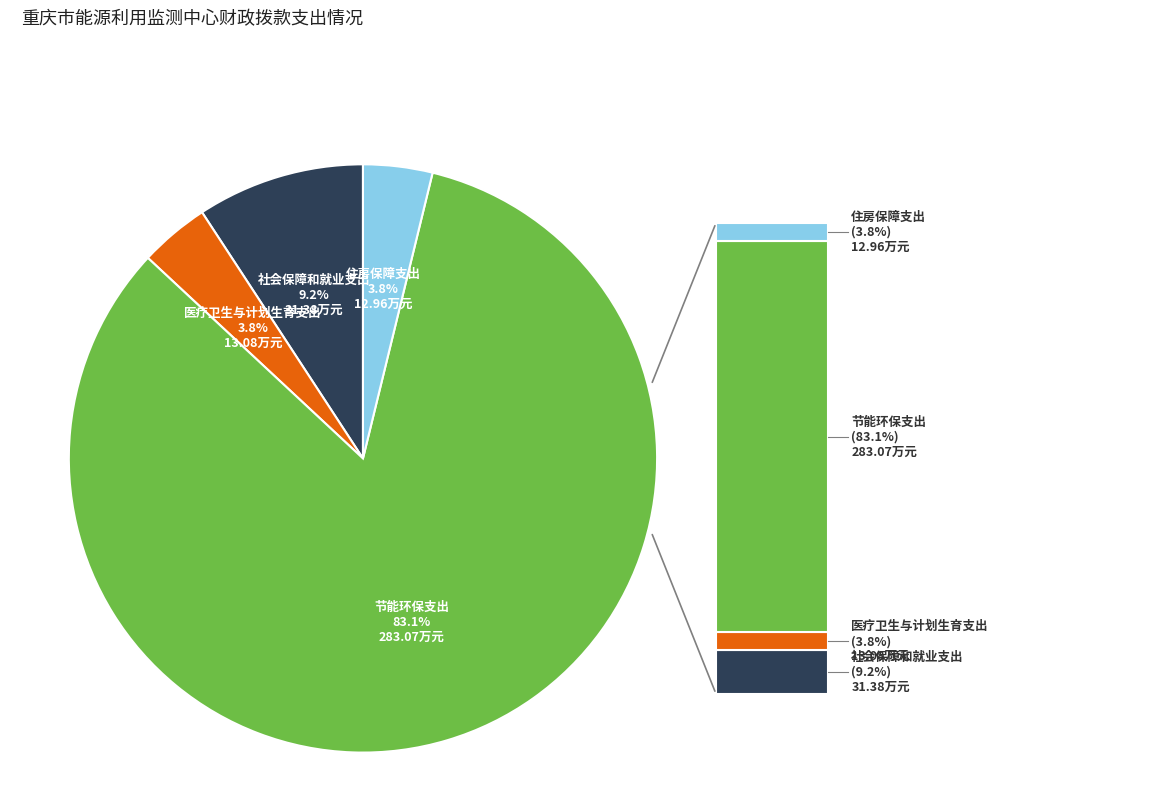

To the nearest percent, what is the average slice percentage?

25%